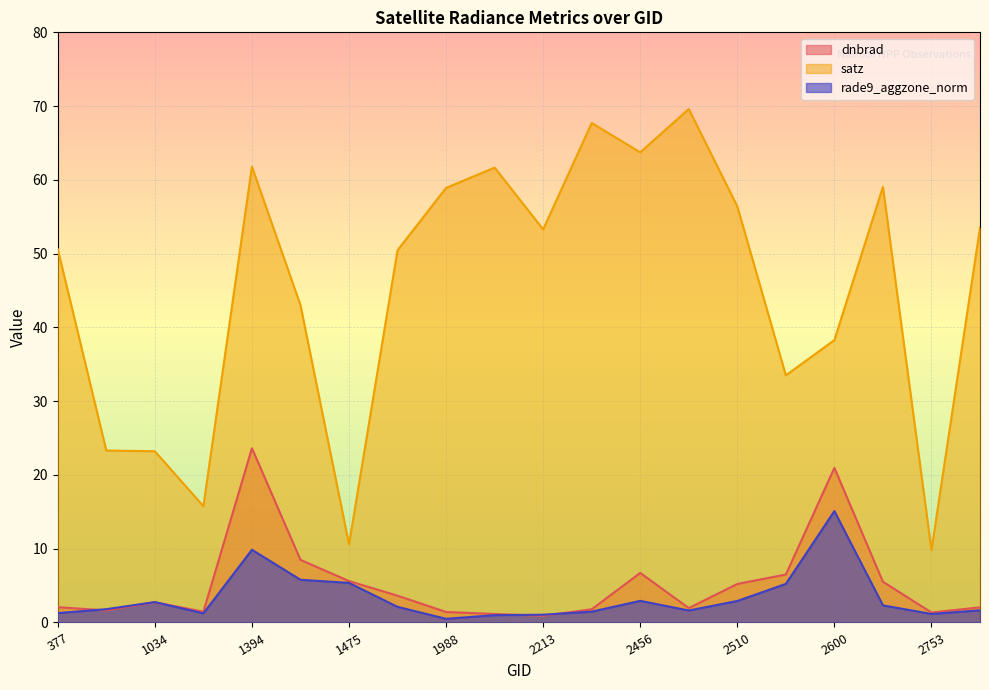

Reading right to left, what are all the values shown in this chart?

dnbrad: 2.0	1.4	5.5	21.0	6.5	5.2	1.9	6.7	1.8	0.9	1.1	1.4	3.6	5.6	8.5	23.6	1.5	2.7	1.6	2.1
satz: 53.5	9.8	59.0	38.3	33.5	56.4	69.6	63.7	67.7	53.3	61.7	58.9	50.5	10.6	43.0	61.8	15.8	23.2	23.3	50.6
rade9_aggzone_norm: 1.6	1.2	2.3	15.1	5.2	2.9	1.6	2.9	1.5	1.1	1.0	0.5	2.1	5.4	5.8	9.9	1.2	2.8	1.8	1.3